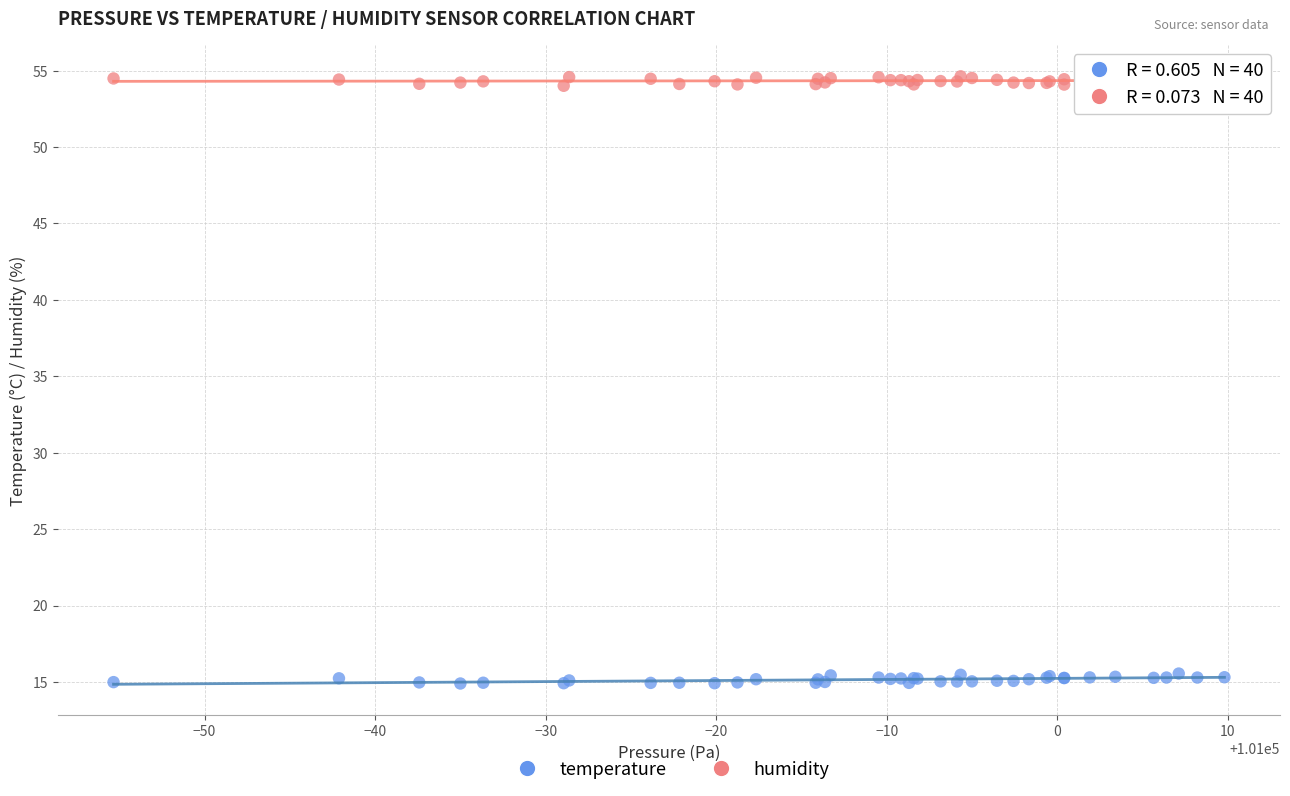

What are all the series names shown in the legend?

temperature, humidity